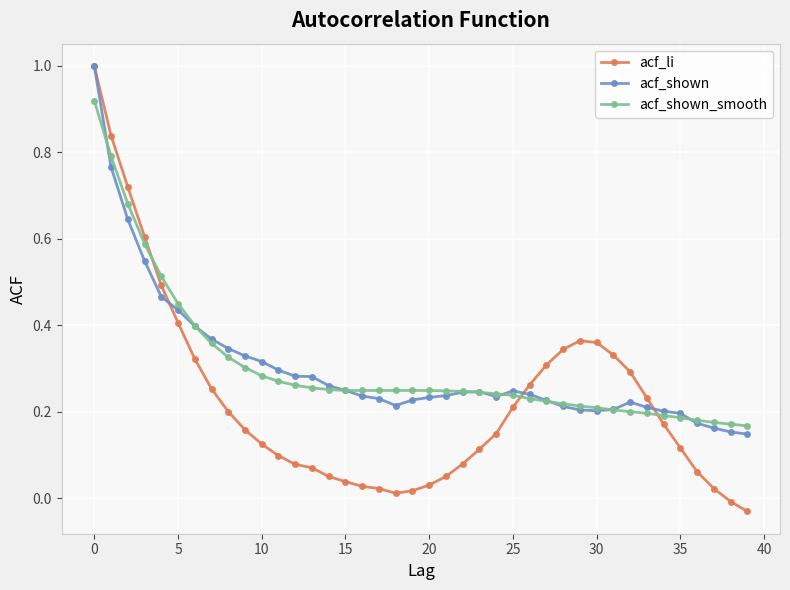

Which series has the largest range (max minus min)?

acf_li